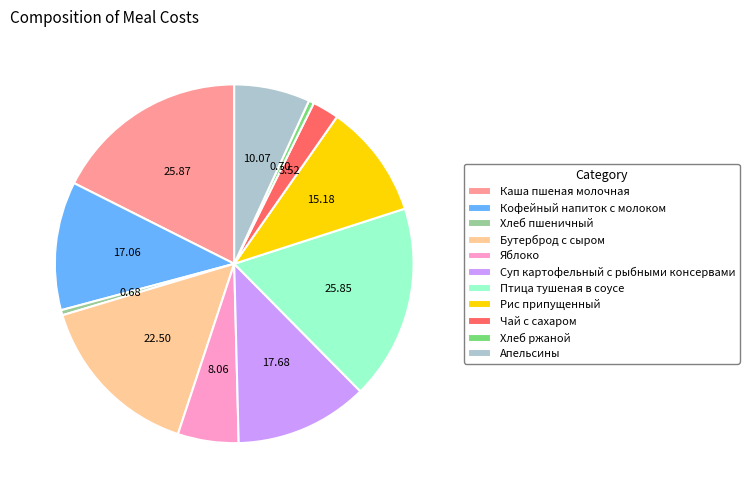

What is the ratio of the value at Апельсины to the value at Птица тушеная в соусе?

0.4